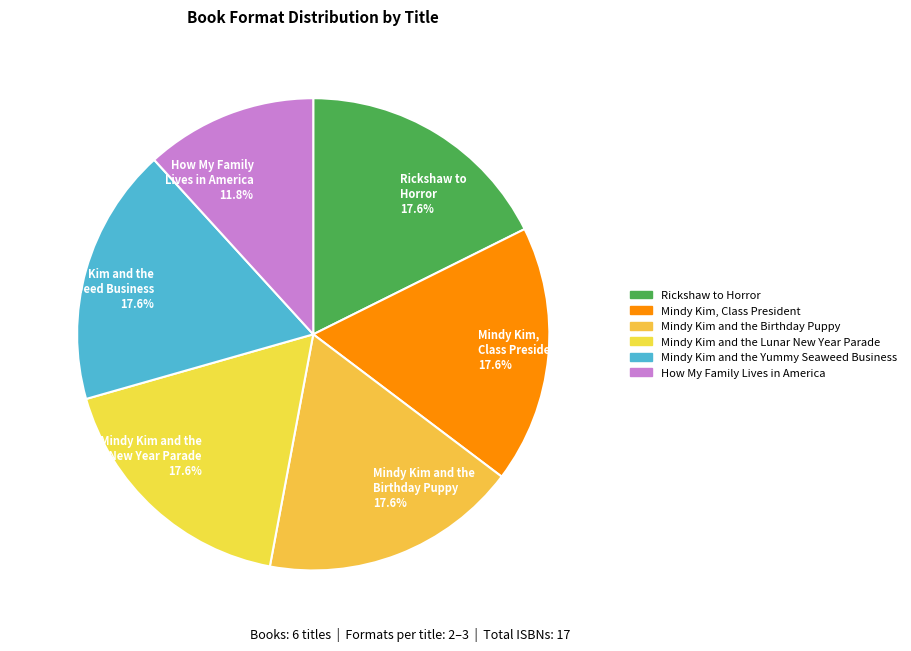

Does Mindy Kim and the Lunar New Year Parade represent more than half of the total?

No